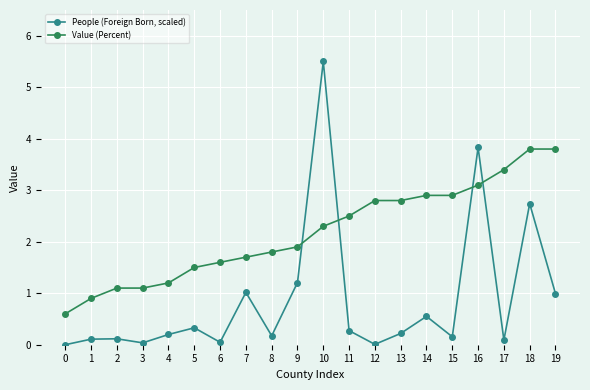

Does the chart display data point markers on the line(s)?

Yes